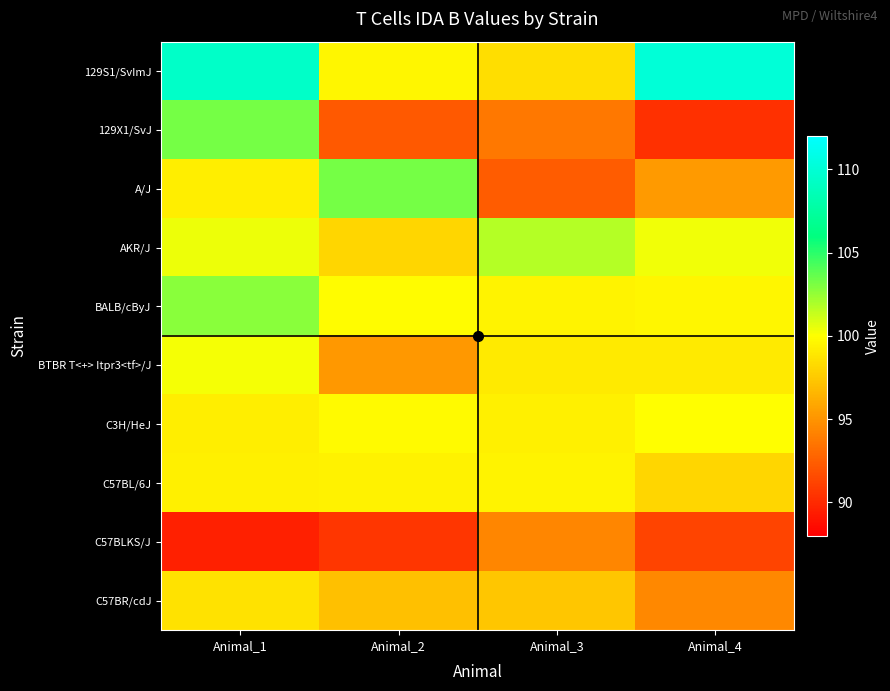

At which category is the sum across all series the highest?

Animal_1